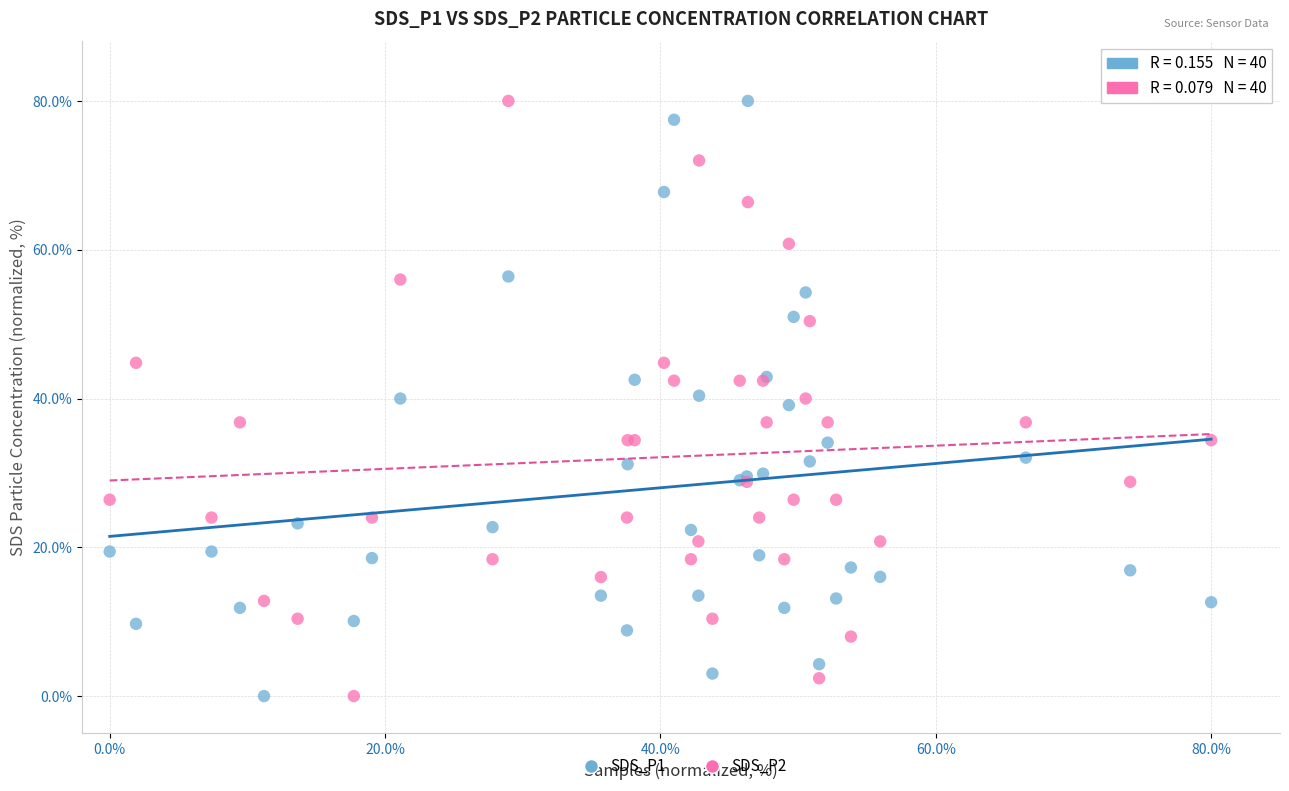

What is the X range (max minus min) for the scatter plot?

80.0